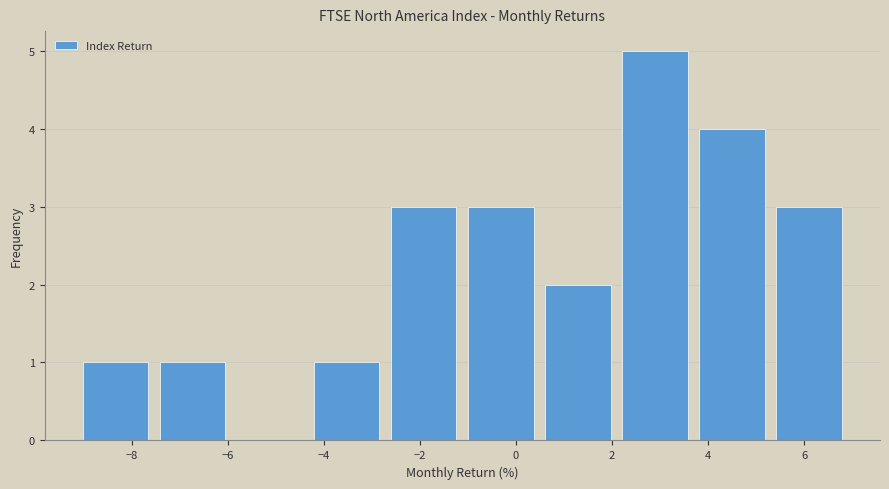

Which range on the x-axis has the tallest bar?

2.0 to 3.6